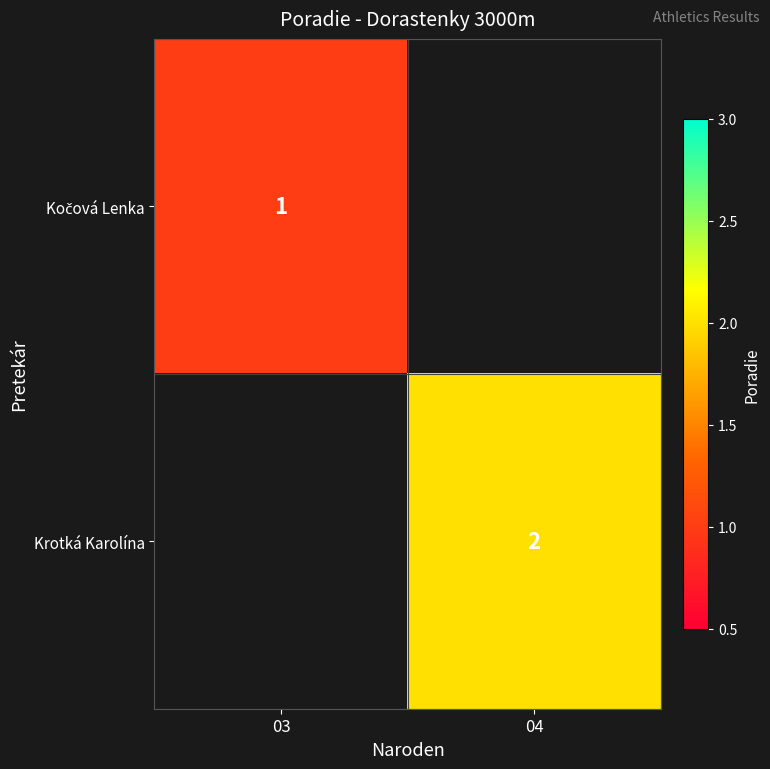

The Krotká Karolína series shows 2 at 04. True or false?

True